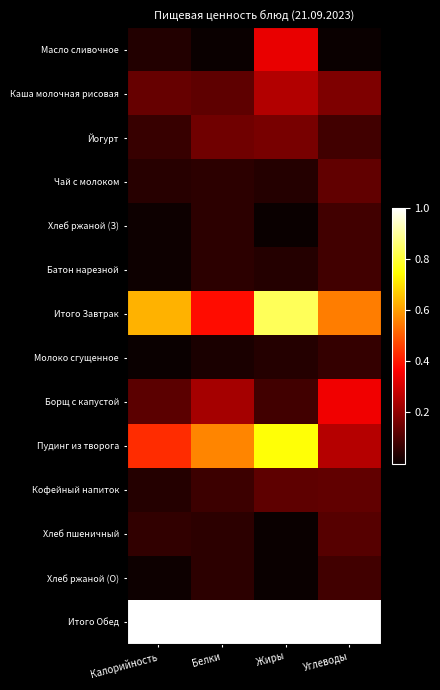

What is the difference between the highest and lowest values at Углеводы?

1.0